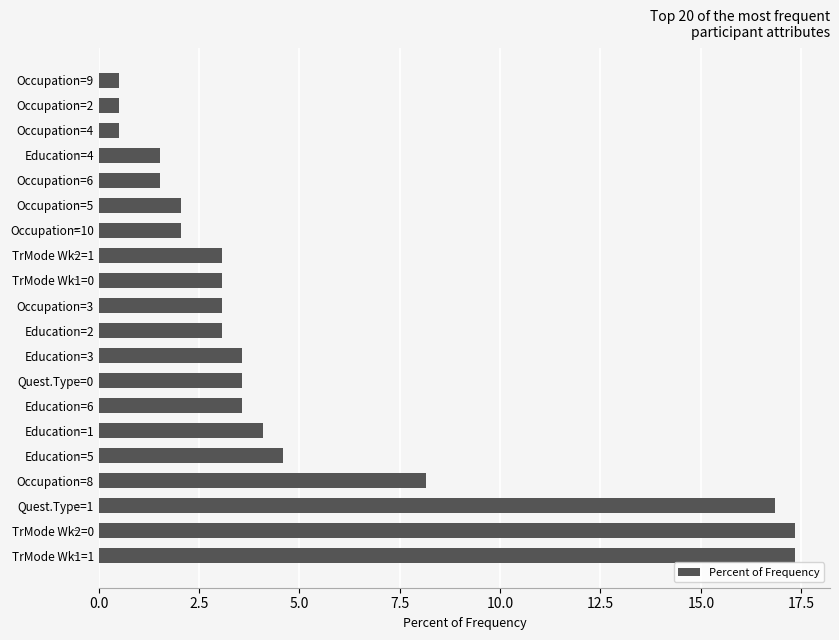

Is it true that the value at TrMode Wk1=0 is 3.1?

True